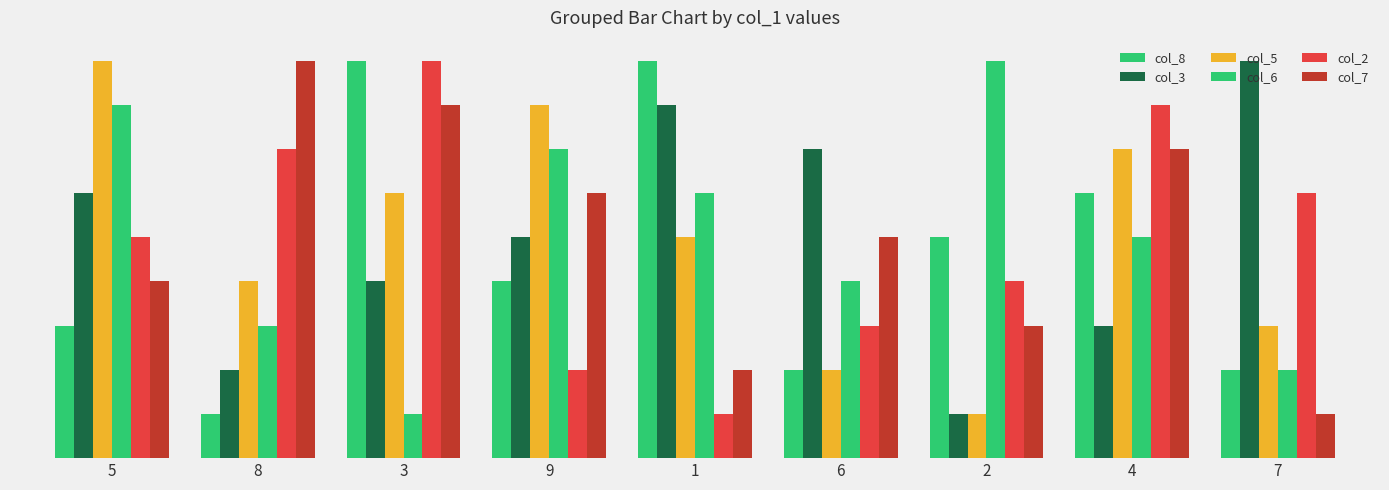

Are the bars horizontal?

No